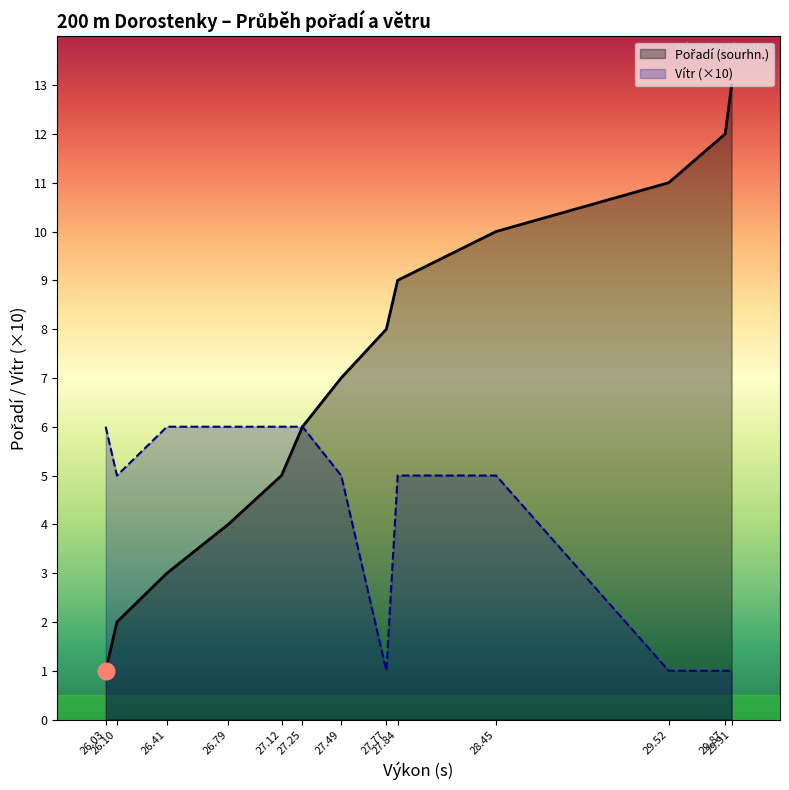

What position from the left is 28.45?

10